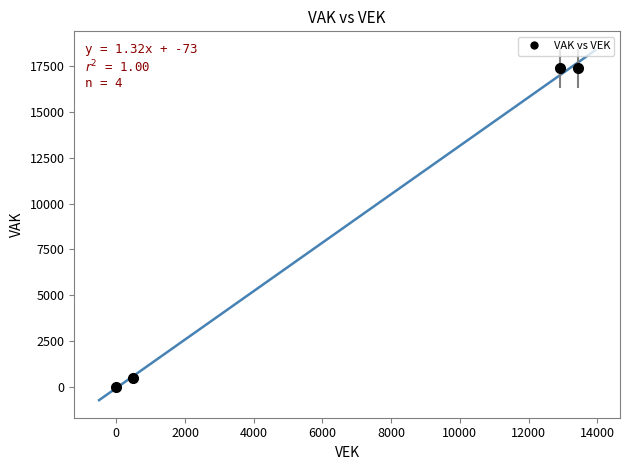

What is the maximum value shown in the chart?

18383.8